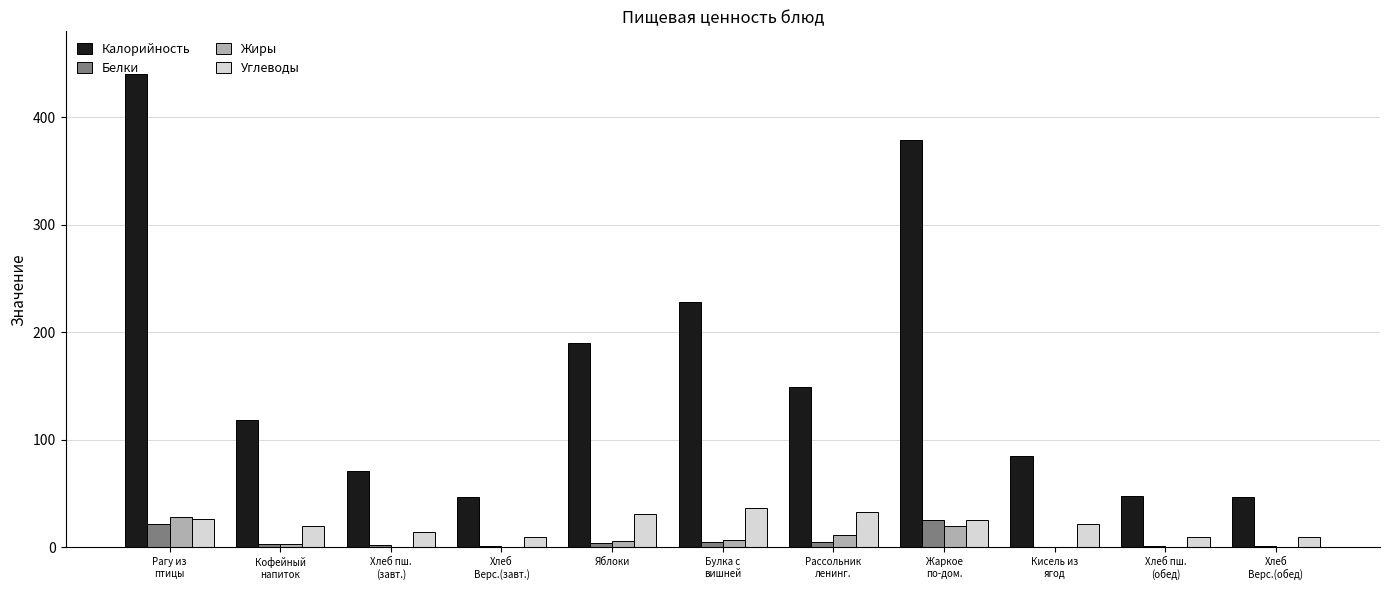

What is the sum of all Калорийность values?

1802.0